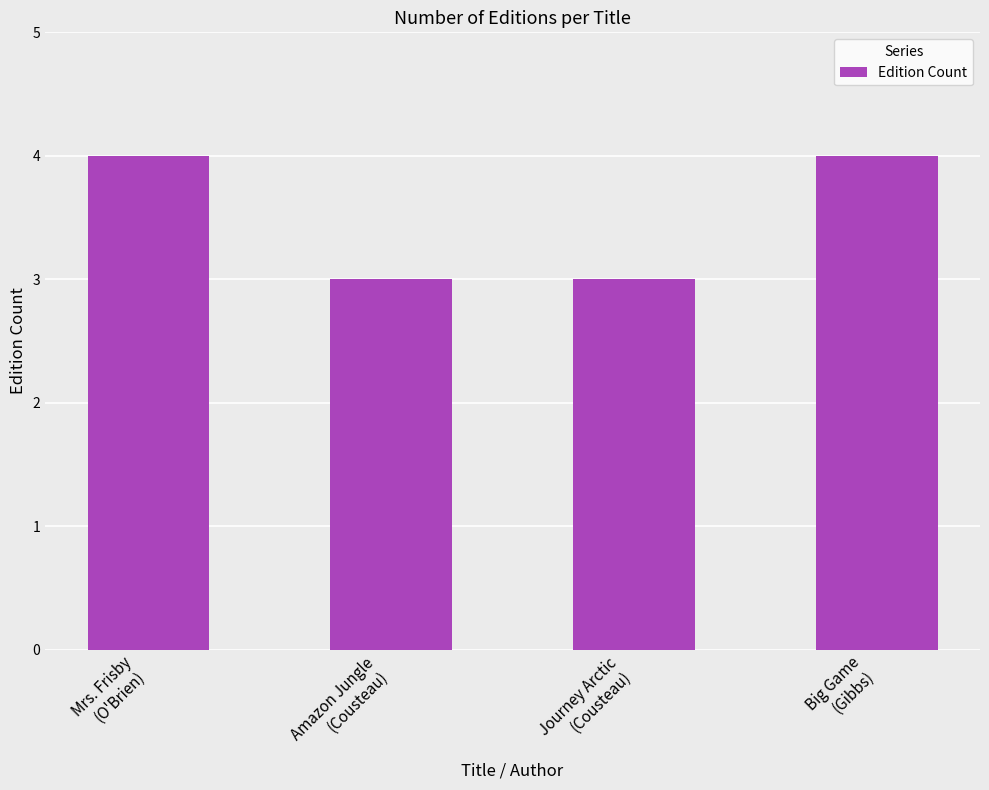

What is the sum of all values?

14